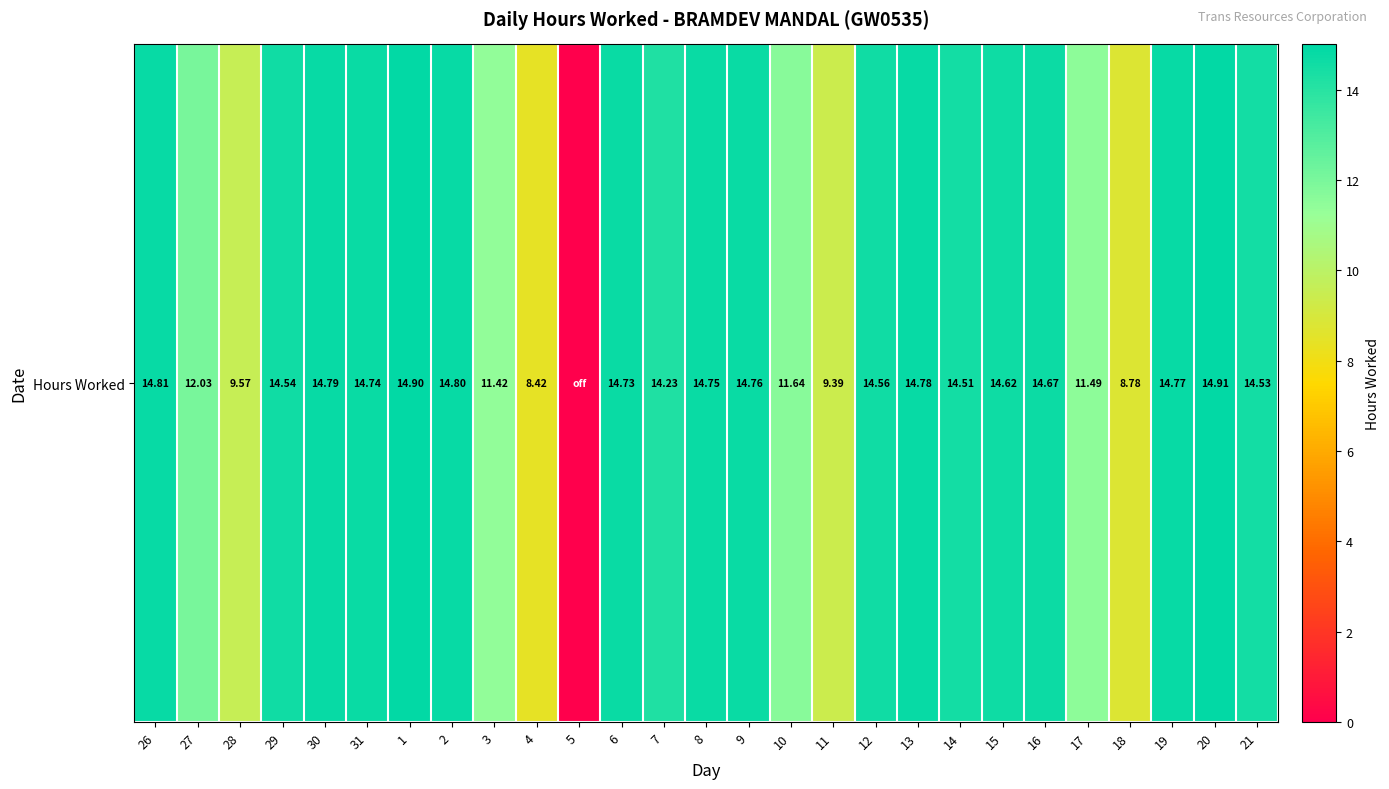

Rank the categories by value from highest to lowest.

20, 1, 26, 2, 30, 13, 19, 9, 8, 31, 6, 16, 15, 12, 29, 21, 14, 7, 27, 10, 17, 3, 28, 11, 18, 4, 5